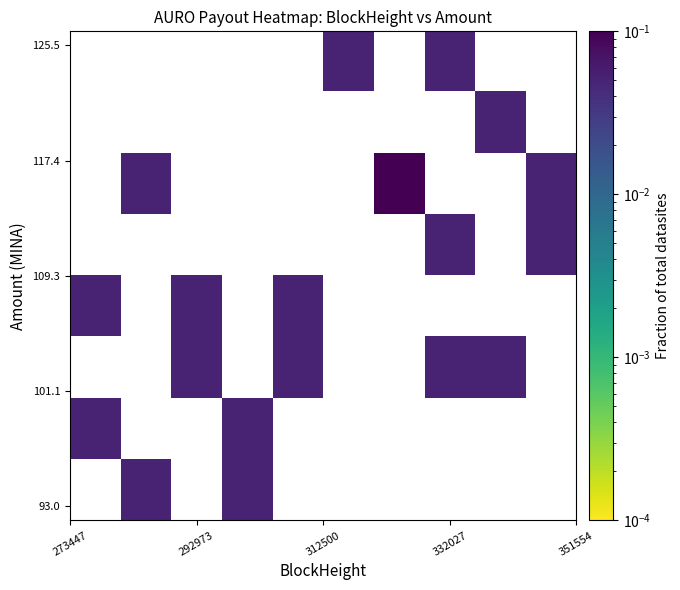

How many data points does each series have?

10